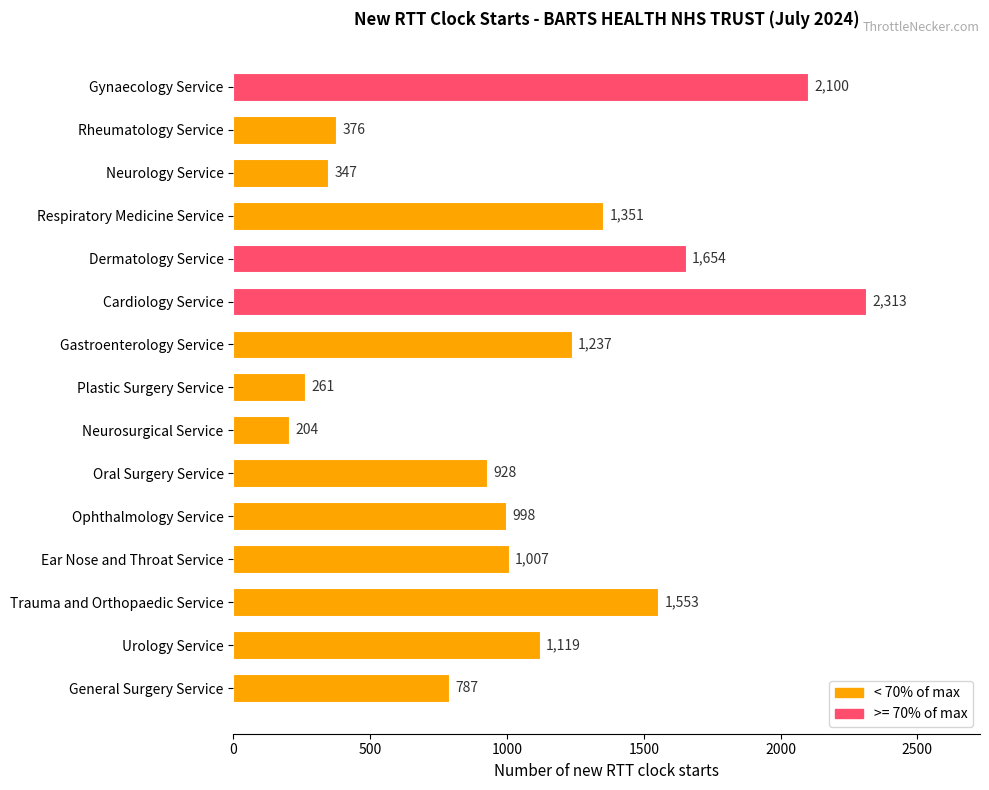

What is the minimum value shown in the chart?

204